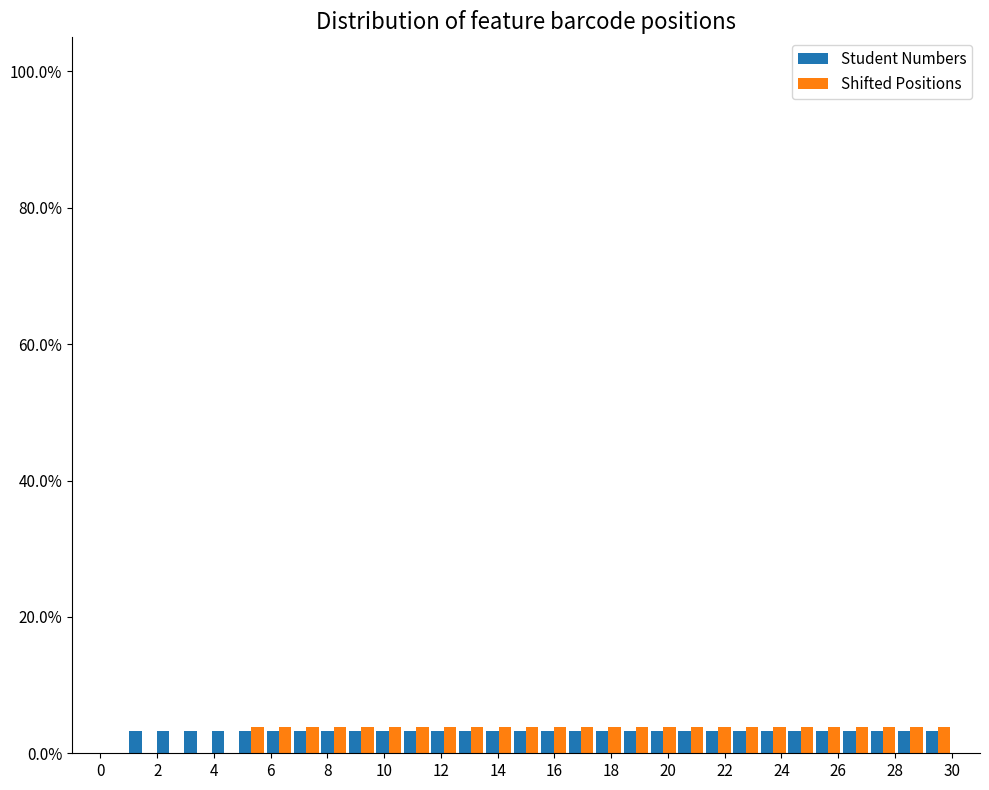

Reading left to right, list every range on the x-axis with the height of the bar of each series over it. Neither the bar edges nor the heights are printed on the chart, so give them approximately, as read against the axes.

0.0 to 1.0: Student Numbers=0	Shifted Positions=0
1.0 to 2.0: Student Numbers=4	Shifted Positions=0
2.0 to 3.0: Student Numbers=4	Shifted Positions=0
3.0 to 3.8: Student Numbers=4	Shifted Positions=0
3.8 to 4.8: Student Numbers=4	Shifted Positions=0
4.8 to 5.8: Student Numbers=4	Shifted Positions=4
5.8 to 6.8: Student Numbers=4	Shifted Positions=4
6.8 to 7.8: Student Numbers=4	Shifted Positions=4
7.8 to 8.8: Student Numbers=4	Shifted Positions=4
8.8 to 9.6: Student Numbers=4	Shifted Positions=4
9.6 to 10.6: Student Numbers=4	Shifted Positions=4
10.6 to 11.6: Student Numbers=4	Shifted Positions=4
11.6 to 12.6: Student Numbers=4	Shifted Positions=4
12.6 to 13.6: Student Numbers=4	Shifted Positions=4
13.6 to 14.6: Student Numbers=4	Shifted Positions=4
14.6 to 15.4: Student Numbers=4	Shifted Positions=4
15.4 to 16.4: Student Numbers=4	Shifted Positions=4
16.4 to 17.4: Student Numbers=4	Shifted Positions=4
17.4 to 18.4: Student Numbers=4	Shifted Positions=4
18.4 to 19.4: Student Numbers=4	Shifted Positions=4
19.4 to 20.4: Student Numbers=4	Shifted Positions=4
20.4 to 21.2: Student Numbers=4	Shifted Positions=4
21.2 to 22.2: Student Numbers=4	Shifted Positions=4
22.2 to 23.2: Student Numbers=4	Shifted Positions=4
23.2 to 24.2: Student Numbers=4	Shifted Positions=4
24.2 to 25.2: Student Numbers=4	Shifted Positions=4
25.2 to 26.2: Student Numbers=4	Shifted Positions=4
26.2 to 27.0: Student Numbers=4	Shifted Positions=4
27.0 to 28.0: Student Numbers=4	Shifted Positions=4
28.0 to 29.0: Student Numbers=4	Shifted Positions=4
29.0 to 30.0: Student Numbers=4	Shifted Positions=4